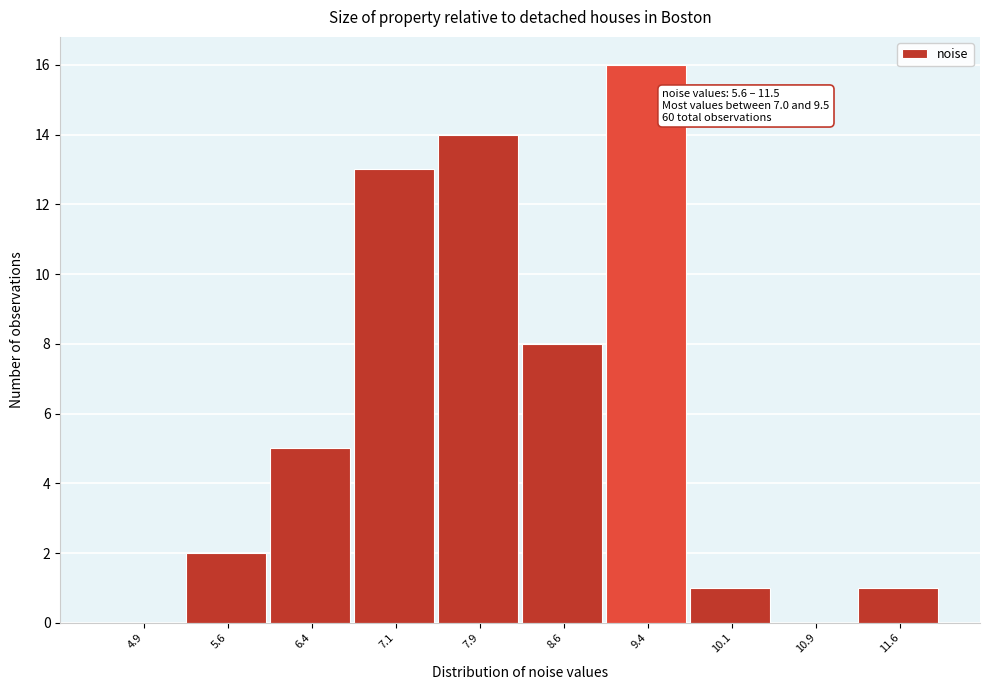

Over which range of the x-axis is the bar tallest?

9.00 to 9.75